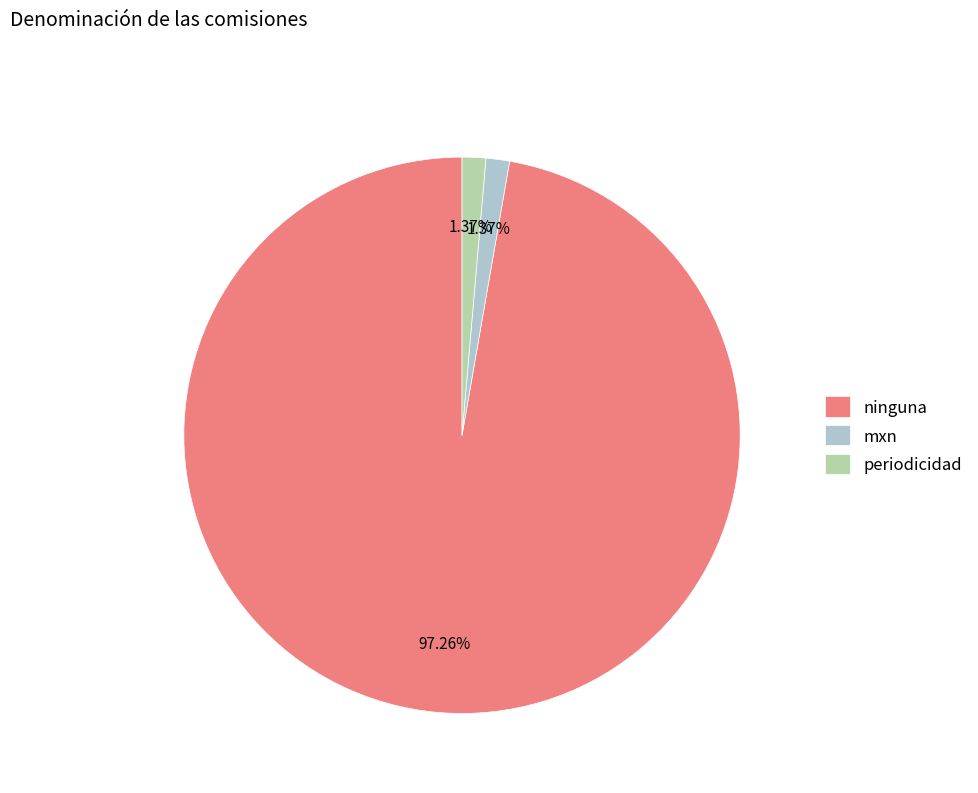

How many slices are in this pie chart?

3